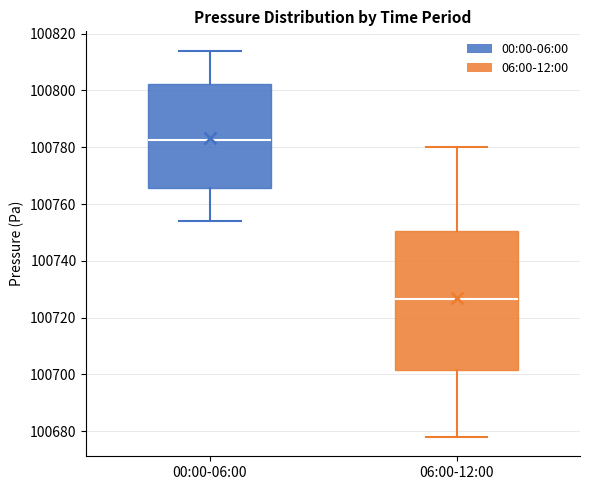

Which box is the tallest, from its lower edge to its upper edge?

06:00-12:00